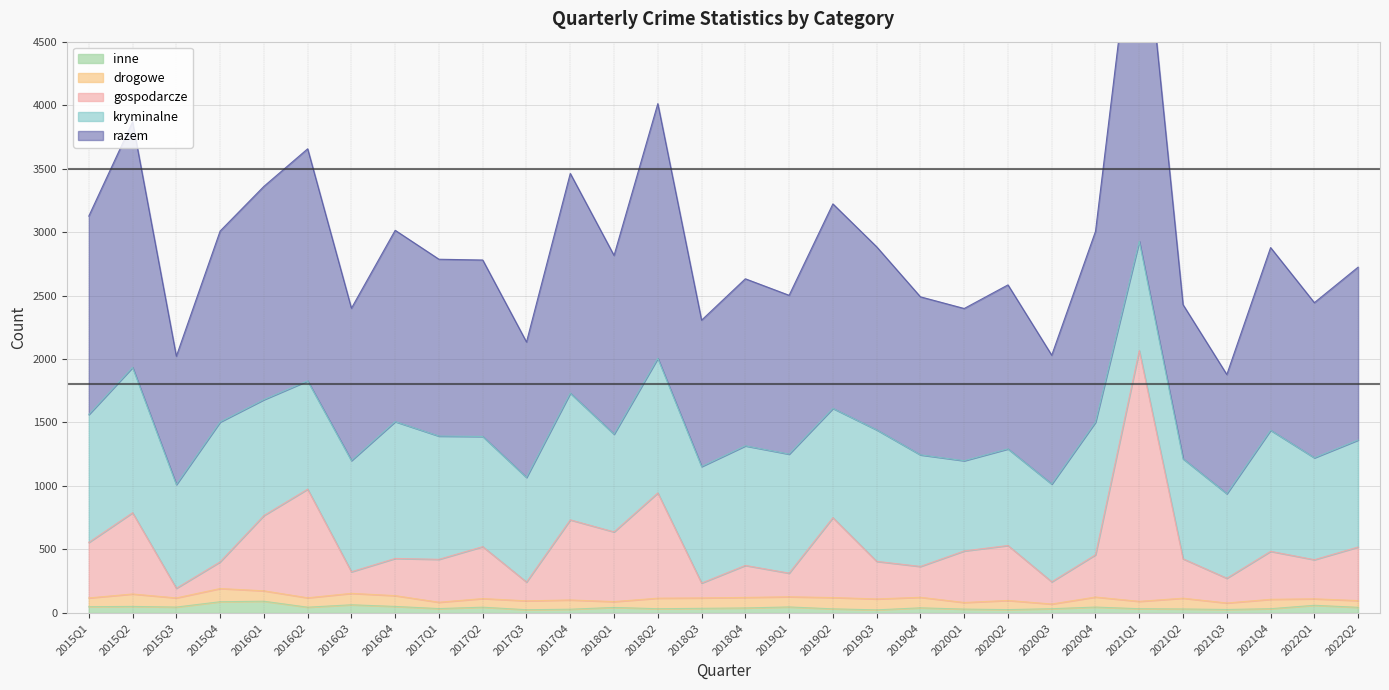

What is the label of the 9th point from the right?

2020Q2